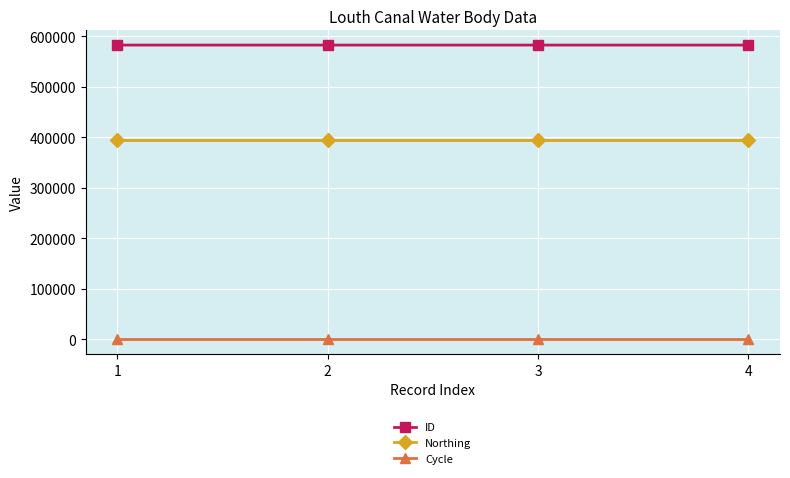

What is the value of the ID point at the 1st from the left?

582109